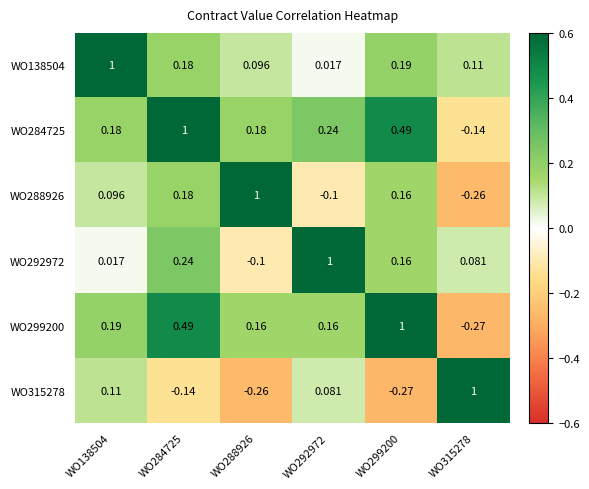

Which series has the largest total across all categories?

WO284725